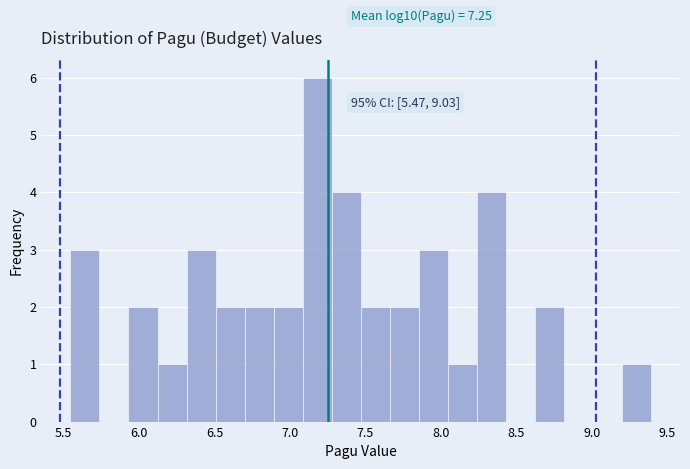

Read against the x-axis, roughly where is the centre of the tallest bar?

7.20